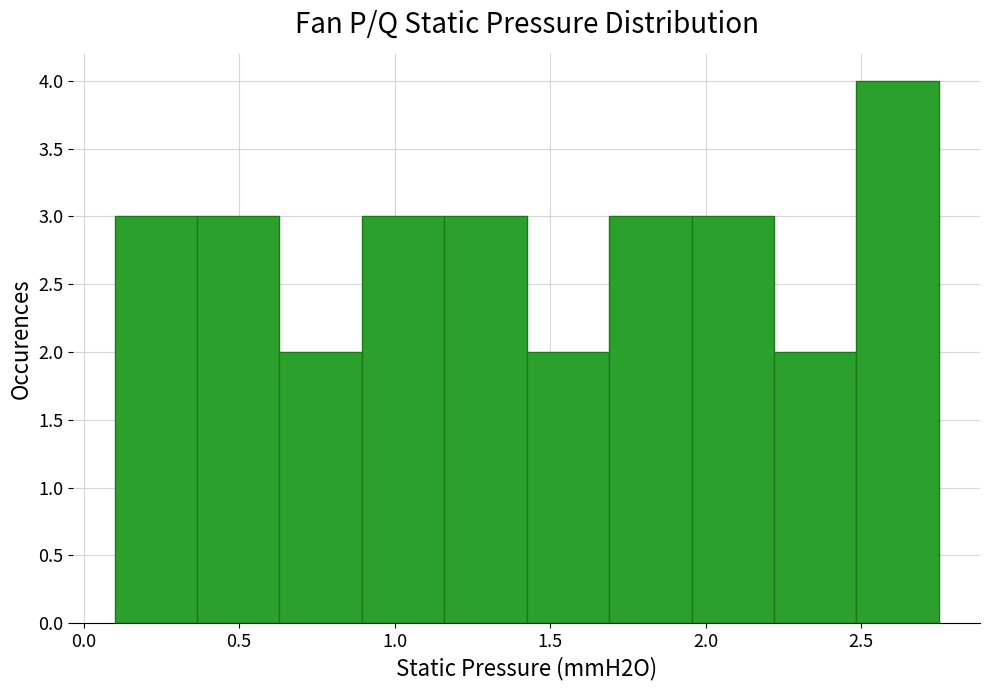

Reading left to right, list every bar in this chart as the range it spans on the x-axis followed by its height. Neither the bar edges nor the heights are printed on the chart, so give them approximately, as read against the axes.

0.100 to 0.365: 3
0.365 to 0.630: 3
0.630 to 0.895: 2
0.895 to 1.160: 3
1.160 to 1.425: 3
1.425 to 1.690: 2
1.690 to 1.955: 3
1.955 to 2.220: 3
2.220 to 2.485: 2
2.485 to 2.750: 4